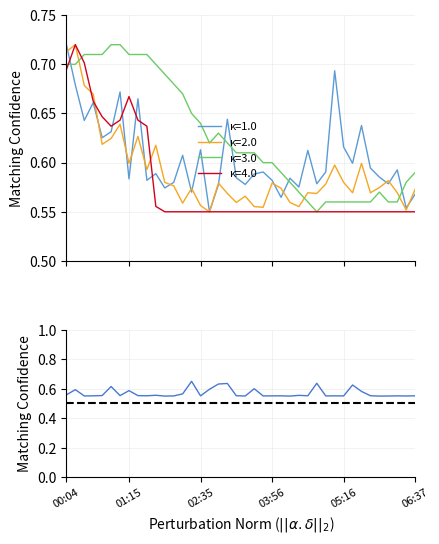

What is the total value across all series at 04:26?

2.8